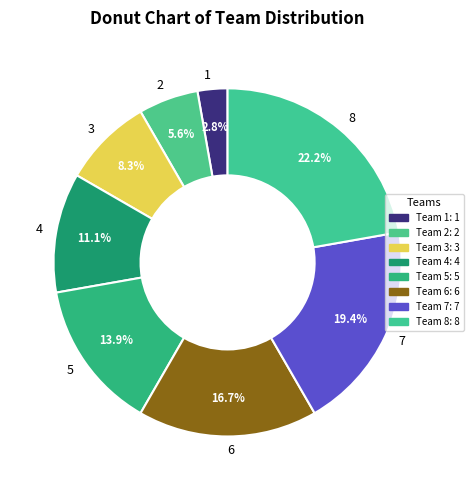

To the nearest percent, what percentage of the pie is 1?

3%